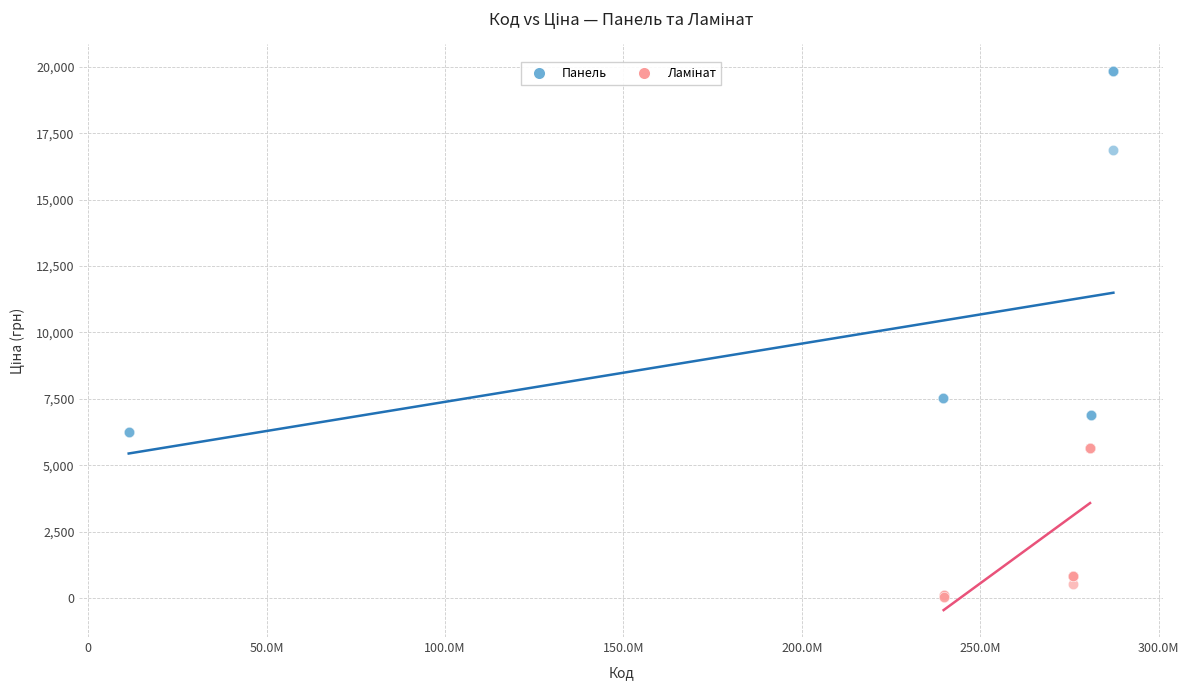

Which series contains the highest Y value?

Панель